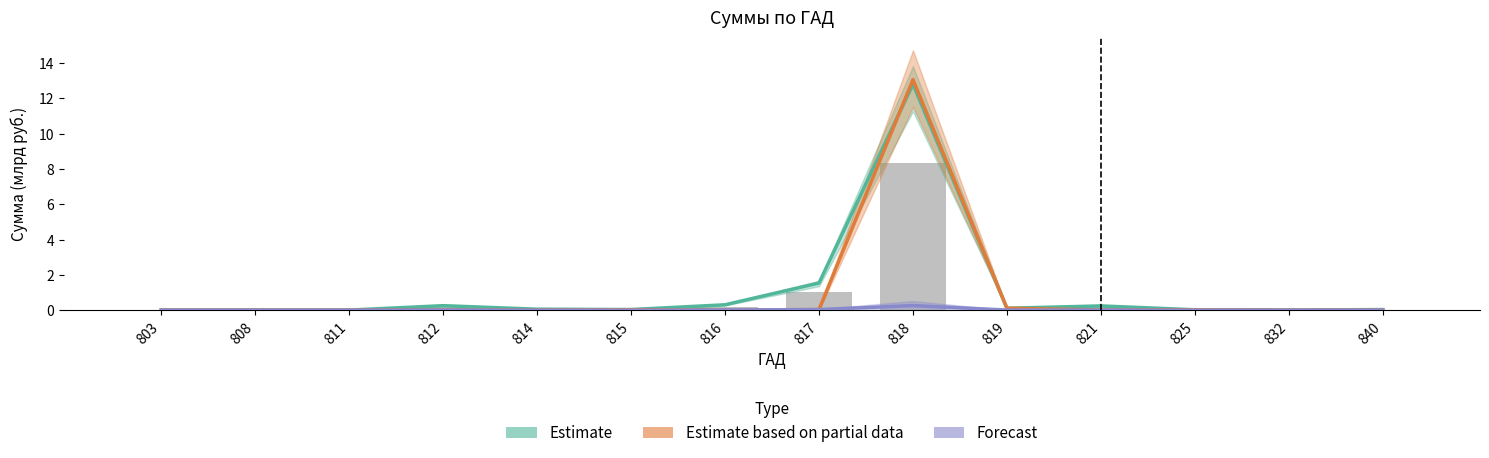

At how many categories does at least one series exceed 7?

1